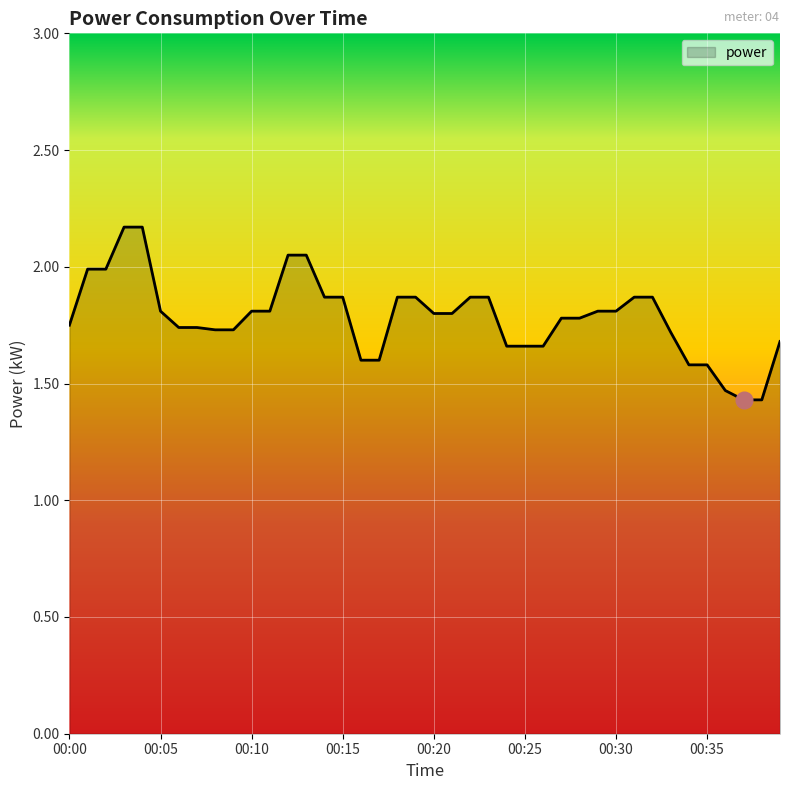

Rank the categories by value from highest to lowest.

00:03, 00:04, 00:12, 00:13, 00:01, 00:02, 00:14, 00:15, 00:18, 00:19, 00:22, 00:23, 00:31, 00:32, 00:05, 00:10, 00:11, 00:29, 00:30, 00:20, 00:21, 00:27, 00:28, 00:00, 00:06, 00:07, 00:08, 00:09, 00:33, 00:39, 00:24, 00:25, 00:26, 00:16, 00:17, 00:34, 00:35, 00:36, 00:37, 00:38